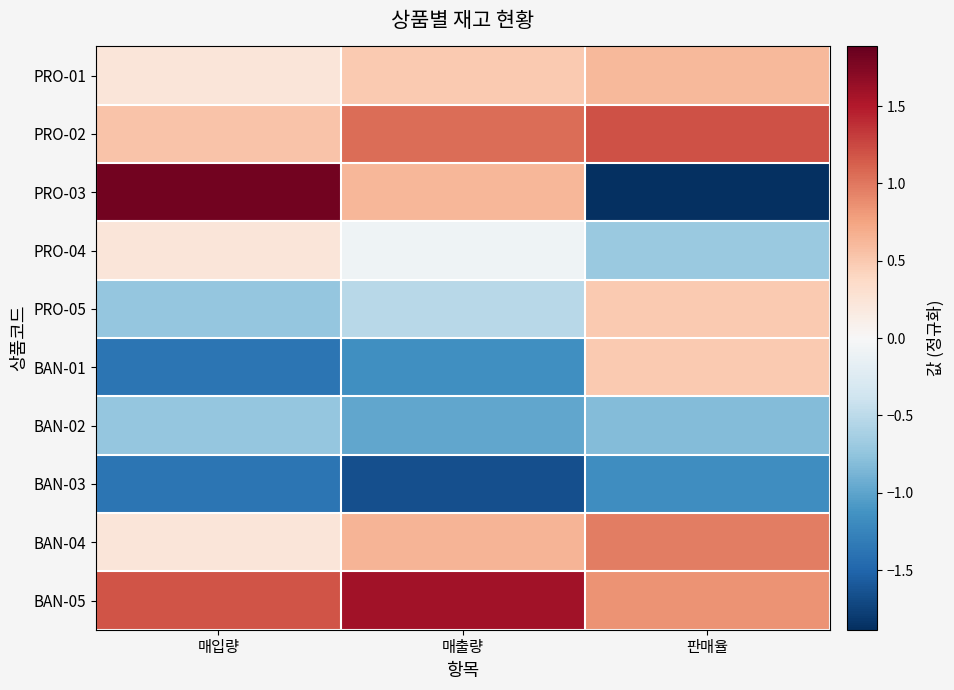

Which series has the largest total across all categories?

BAN-05